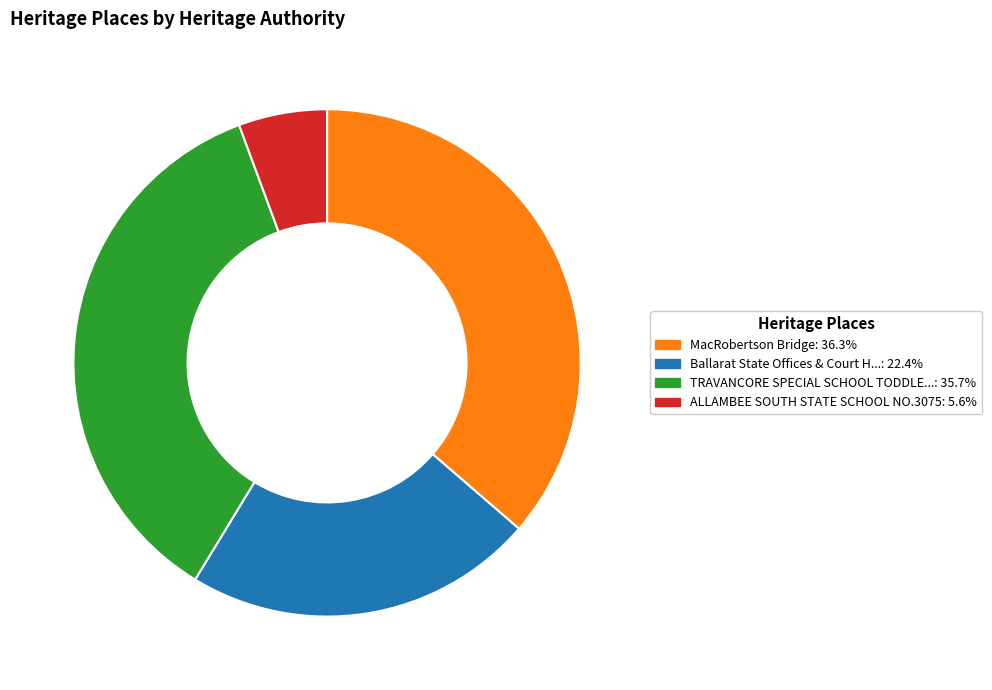

Is there any slice that represents more than half of the pie?

No